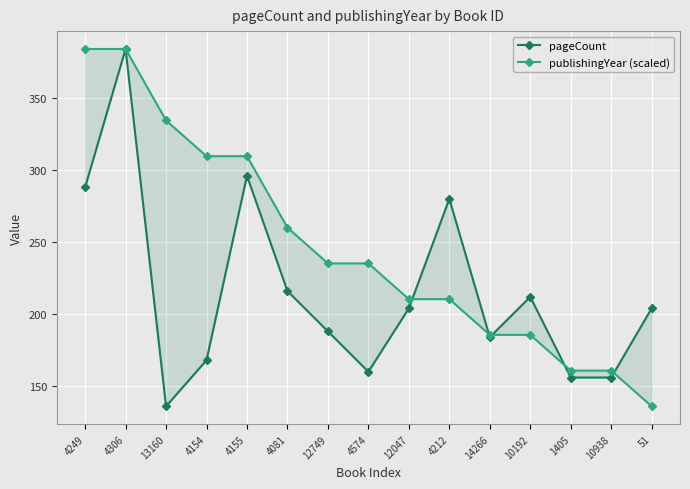

What is the difference between the maximum and minimum values in the pageCount series?

248.0